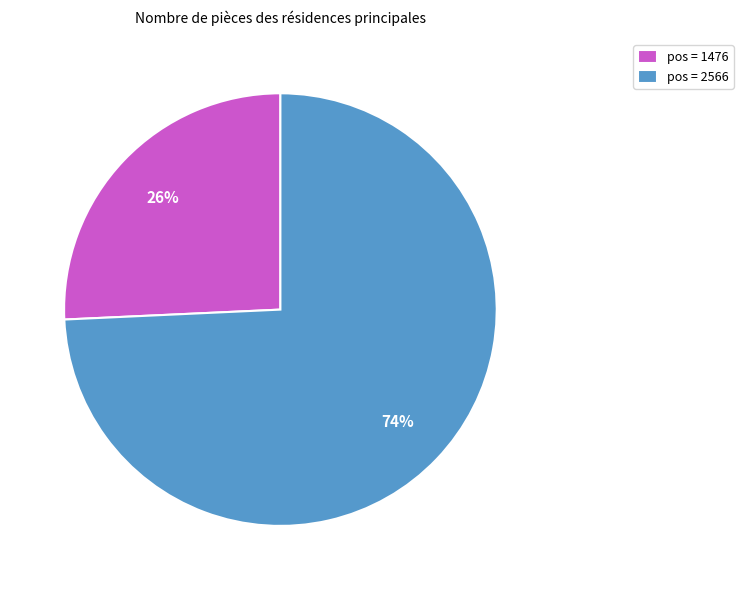

To the nearest percent, what is the combined percentage of pos = 2566 and pos = 1476?

100%